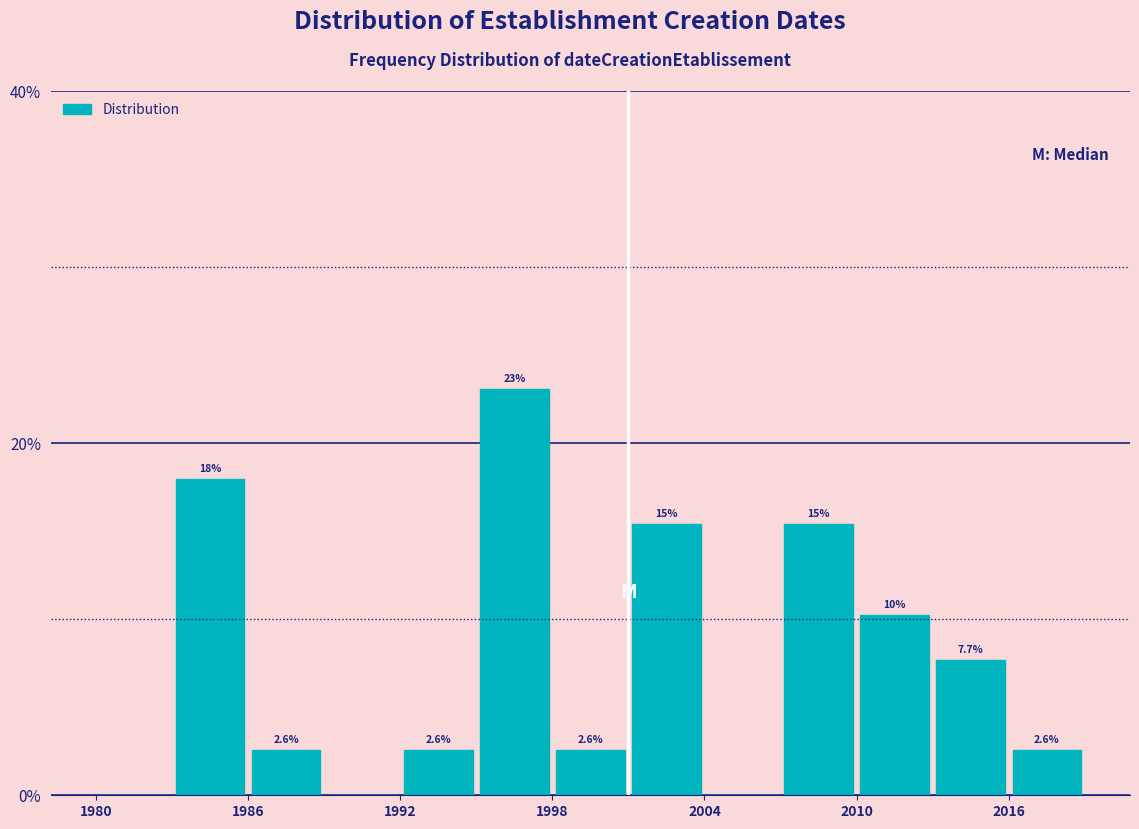

Around what value on the x-axis is the tallest bar? Give the approximate position of its centre, as read against the axis.

1997